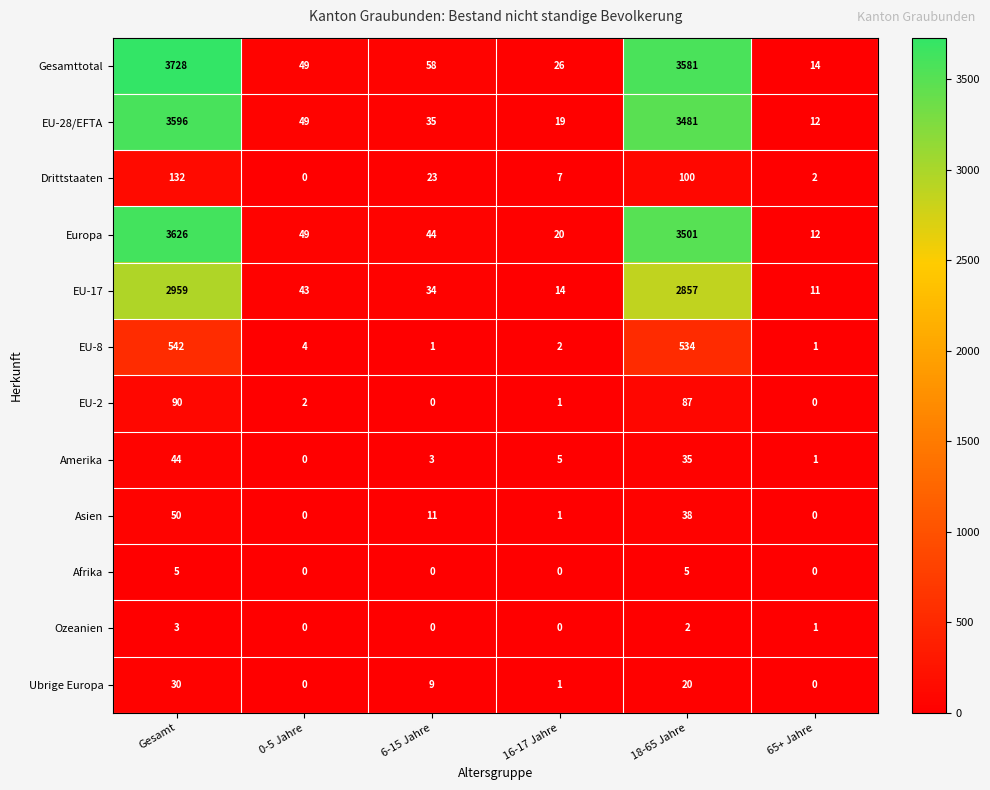

At which label does Gesamttotal reach its minimum?

65+ Jahre